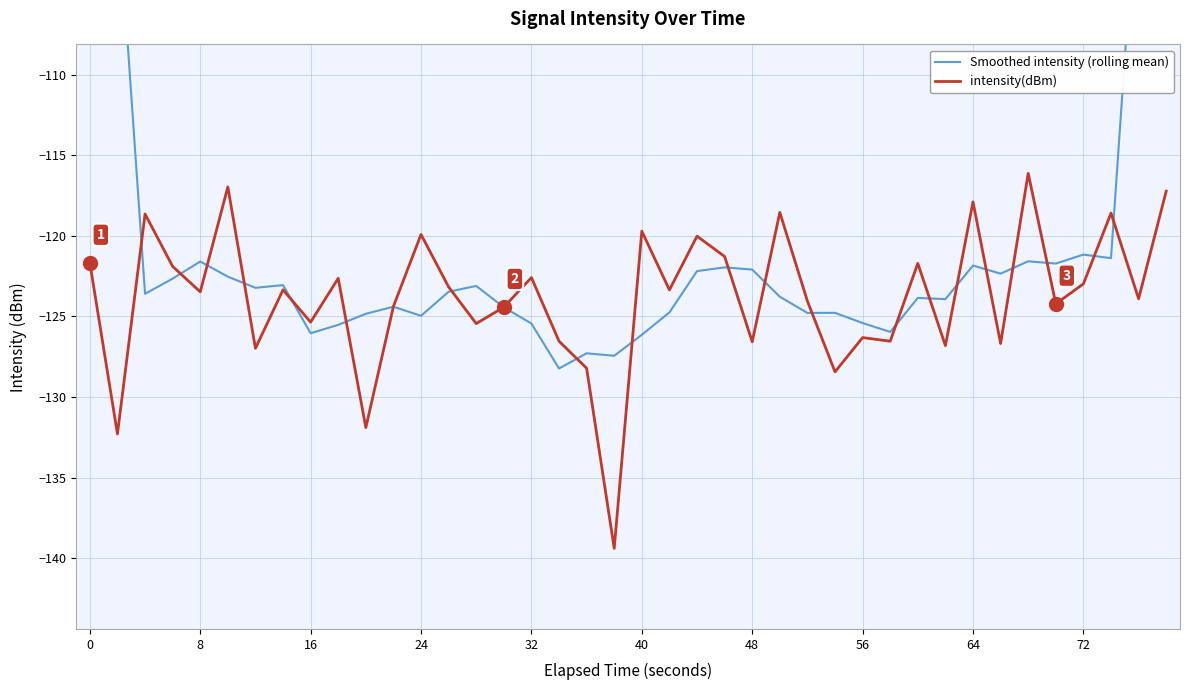

What is the lowest value of the intensity(dBm) series?

-139.4